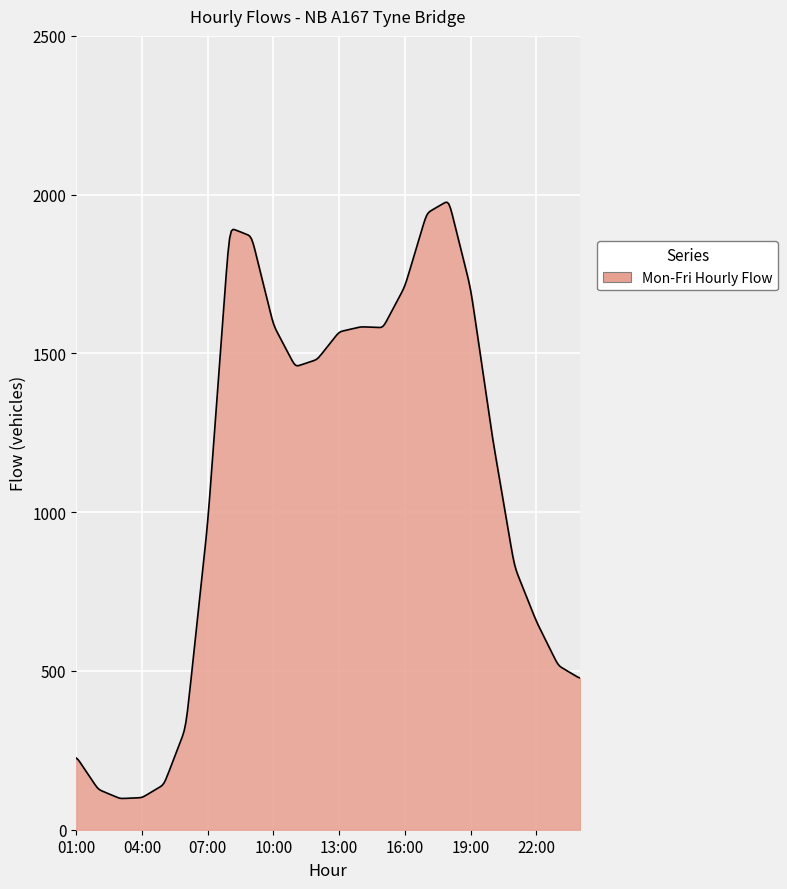

What is the greatest value displayed?

1976.1